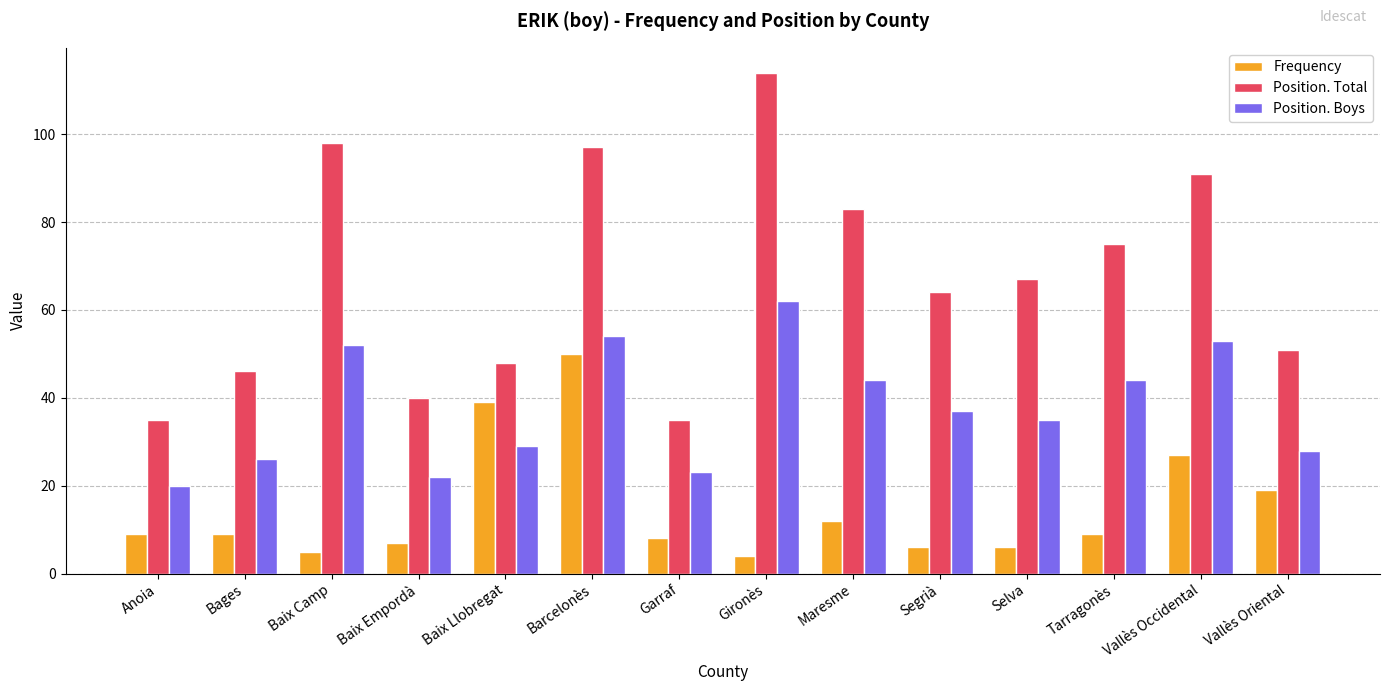

Count the number of categories in the chart.

14